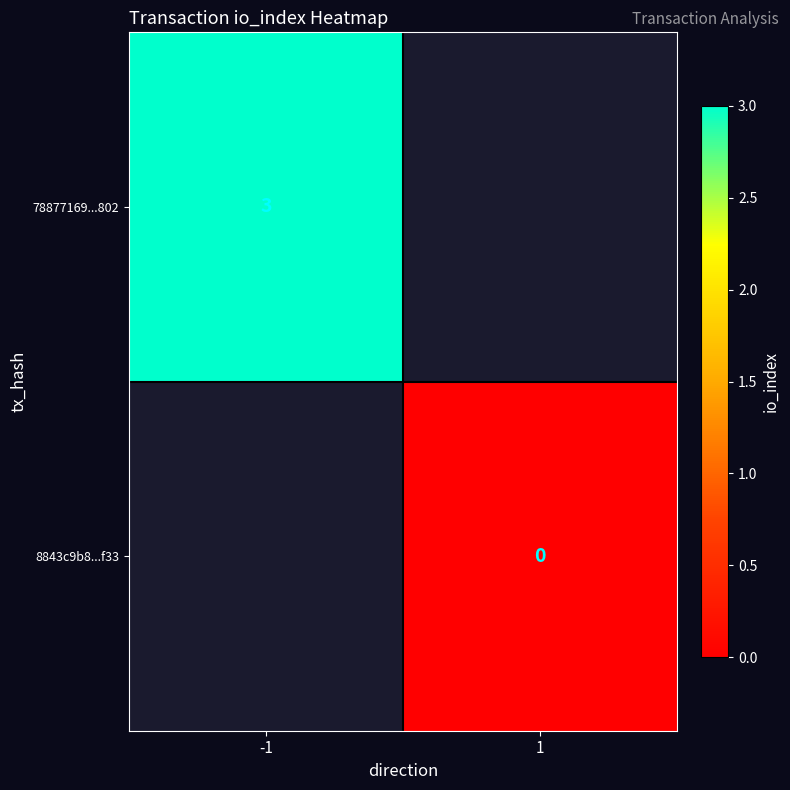

True or false: 78877169...802 has a value of 2 at -1.

False